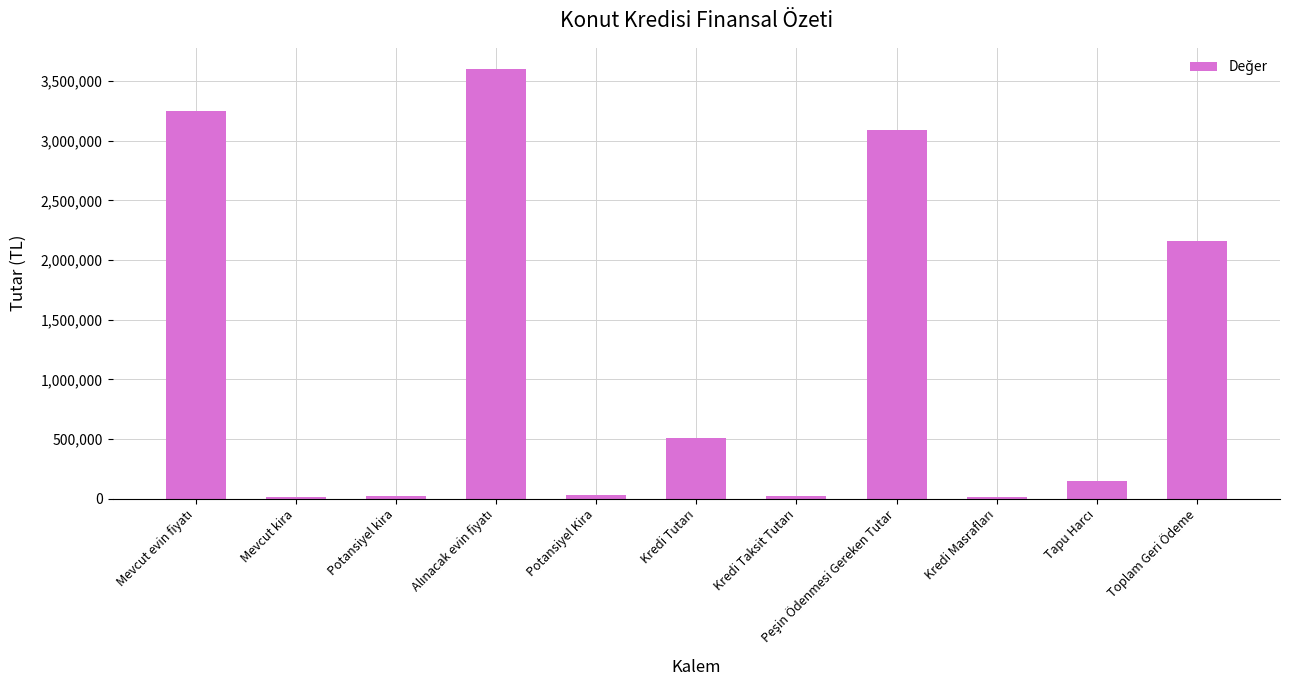

The value at Toplam Geri Ödeme is 2157170.8. True or false?

True